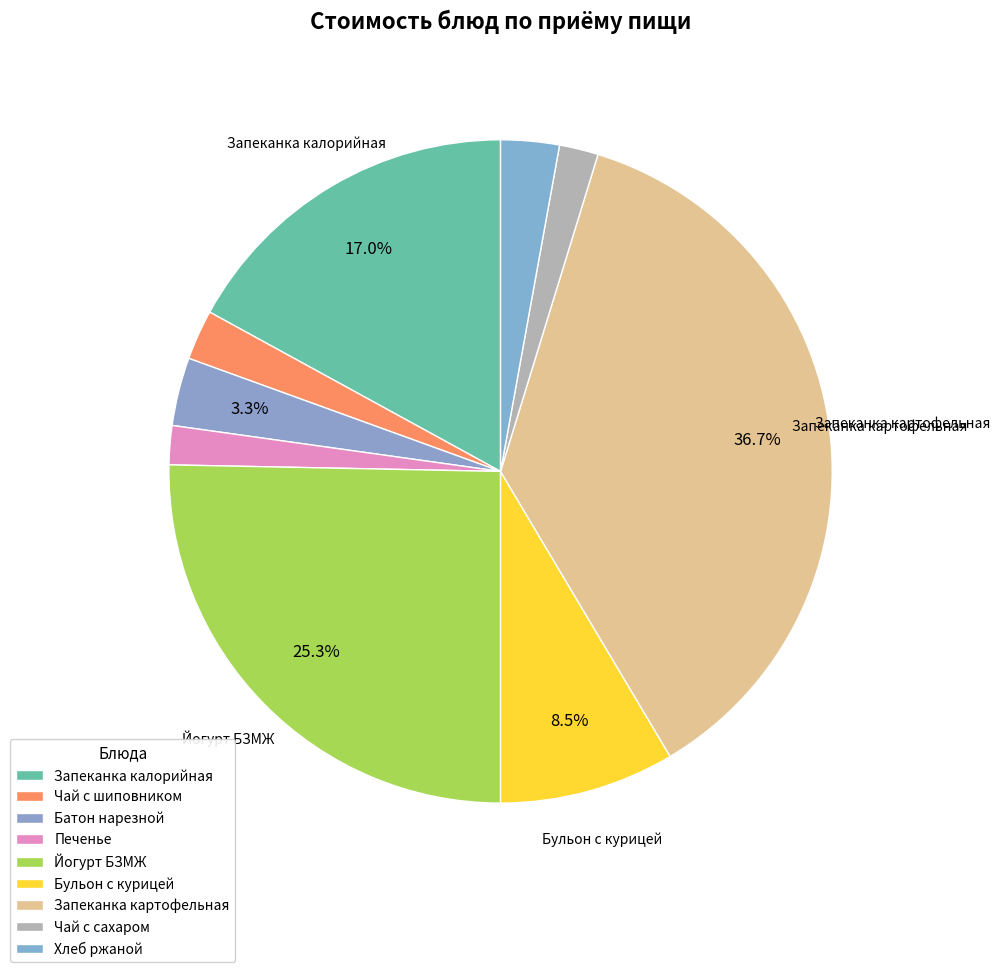

The Печенье slice represents 2% of the pie. True or false?

True